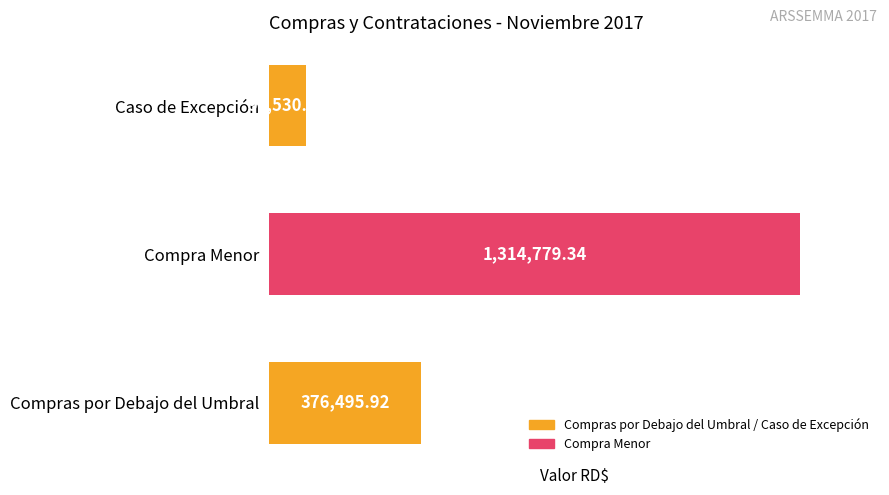

Rank the categories by value from lowest to highest.

Caso de Excepción, Compras por Debajo del Umbral, Compra Menor